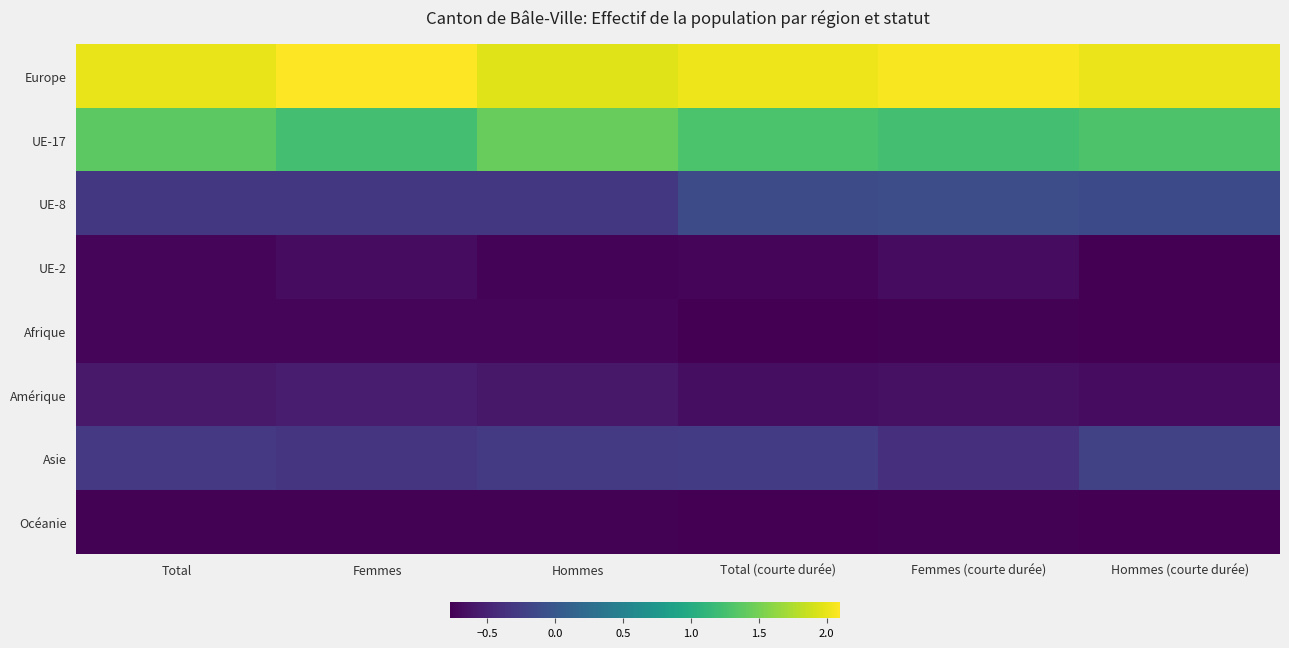

What is the difference between the maximum and minimum values in the Amérique series?

0.1